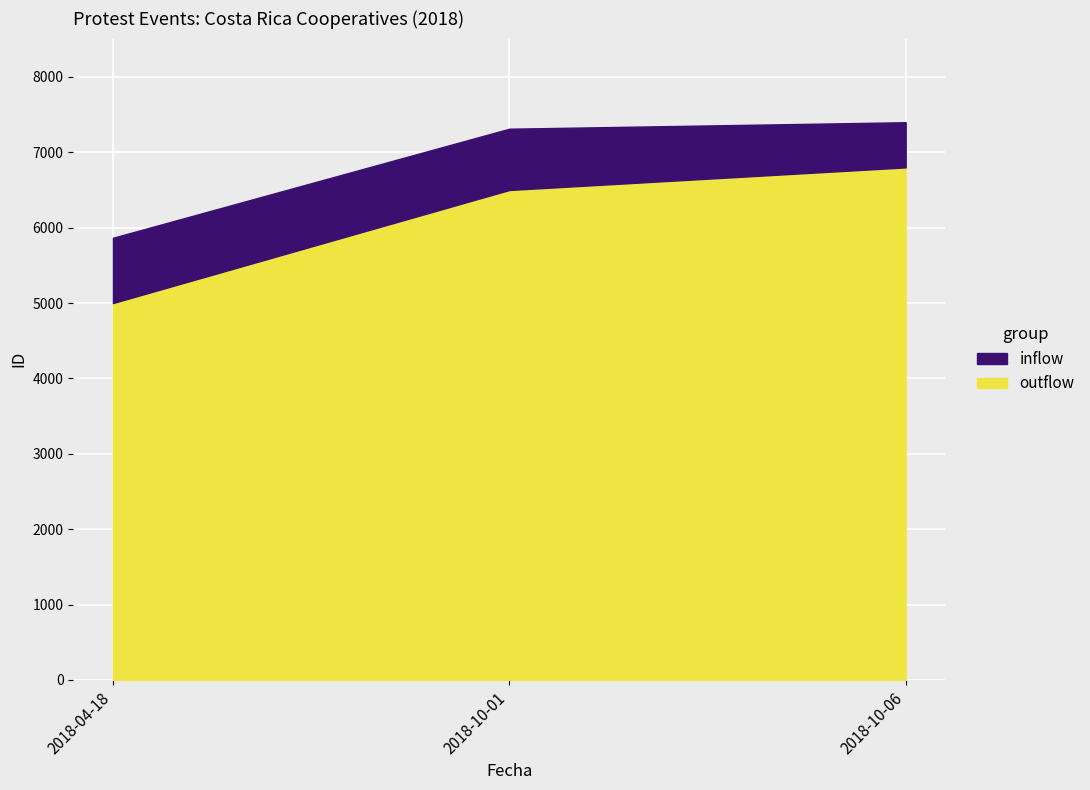

What is the label of the 1st point from the left?

2018-04-18